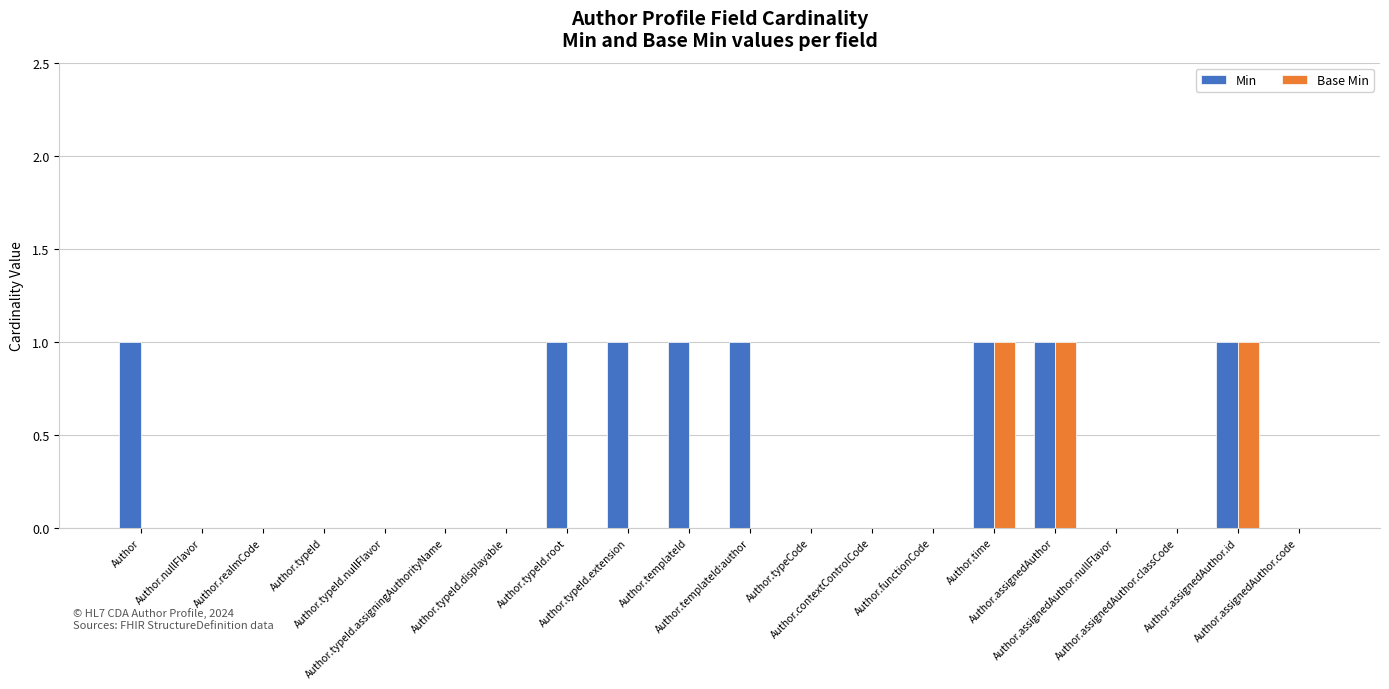

How many series are shown in this chart?

2